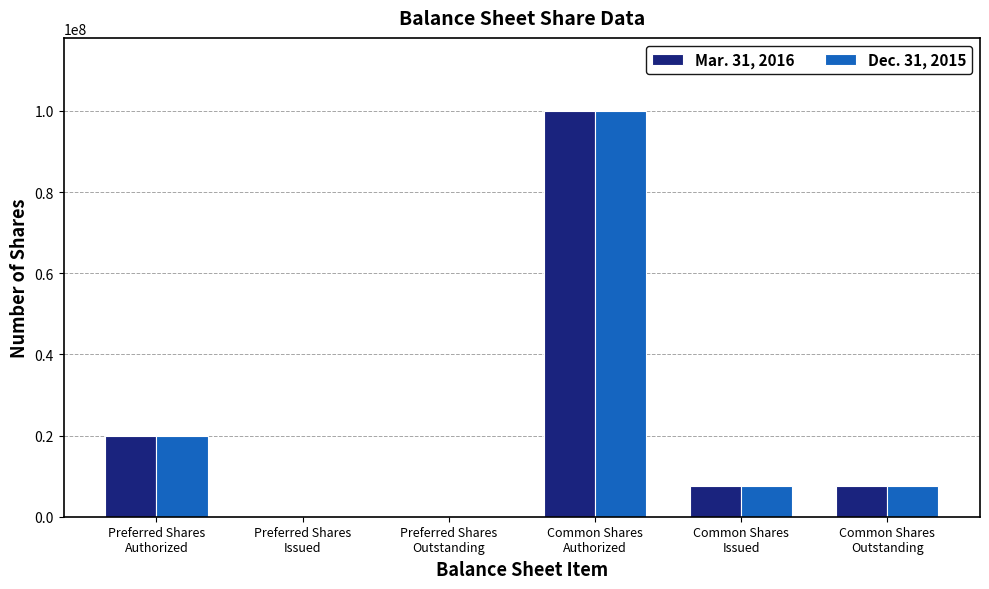

Which category has the highest value in the Dec. 31, 2015 series?

Common Shares
Authorized